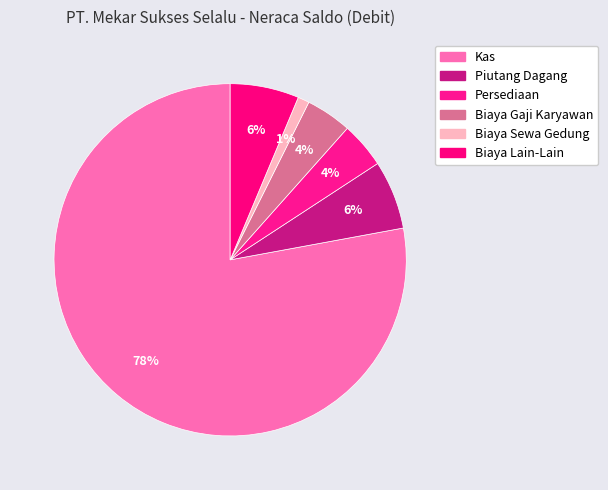

Do Persediaan and Kas together represent more than half of the pie?

Yes